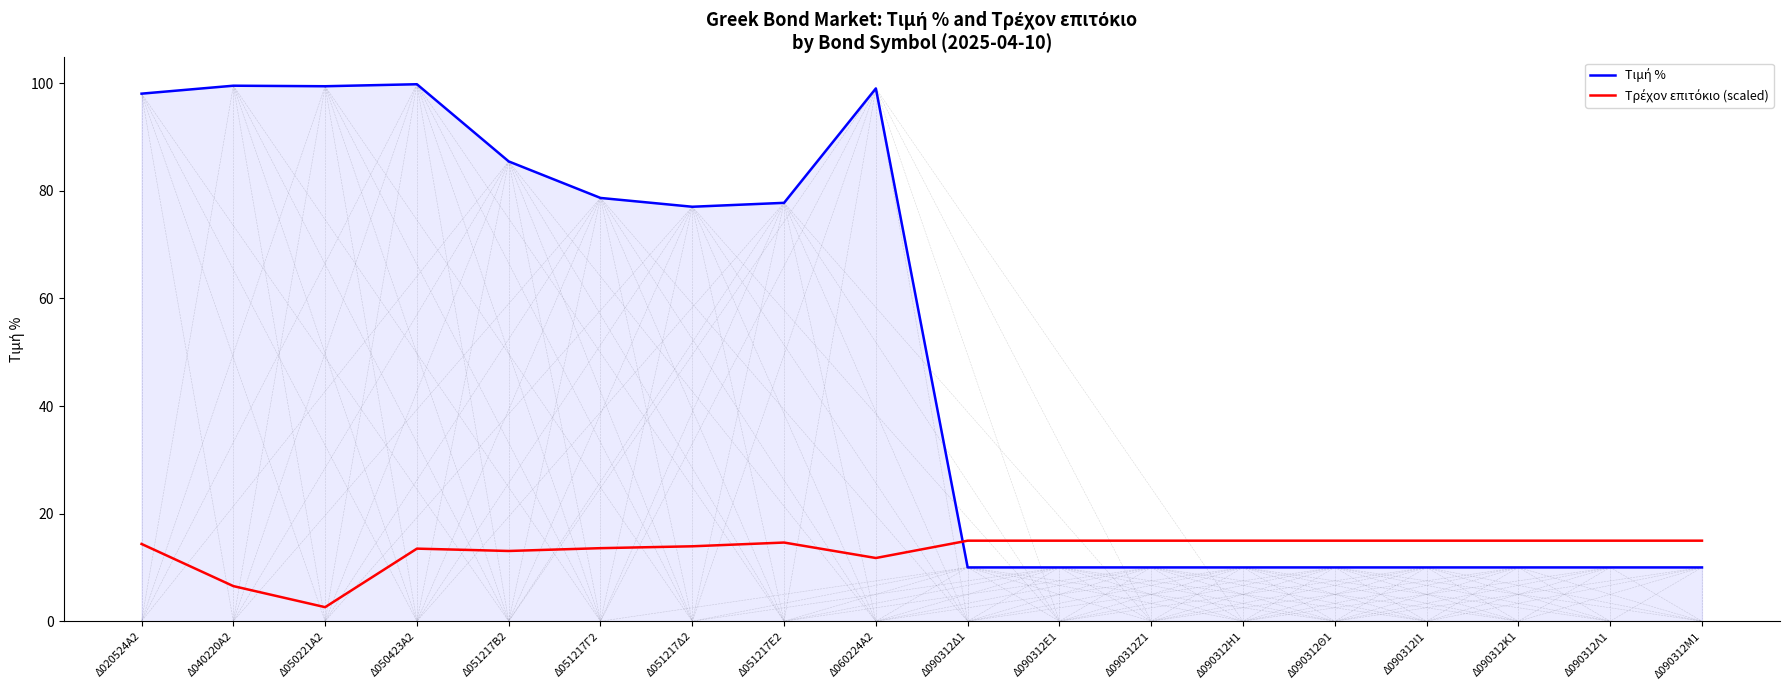

What is the spread (max minus min) of values at Δ090312Θ1?

5.0